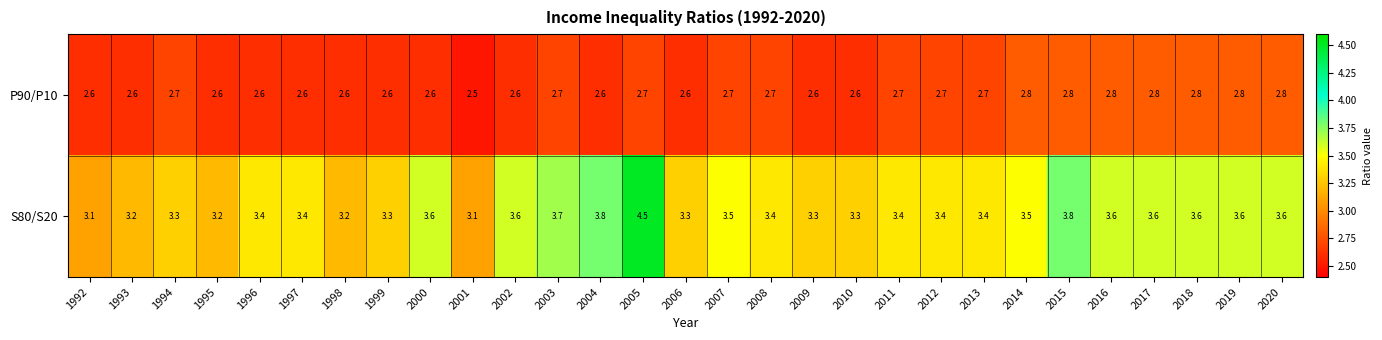

How many P90/P10 values are between 2 and 3?

29